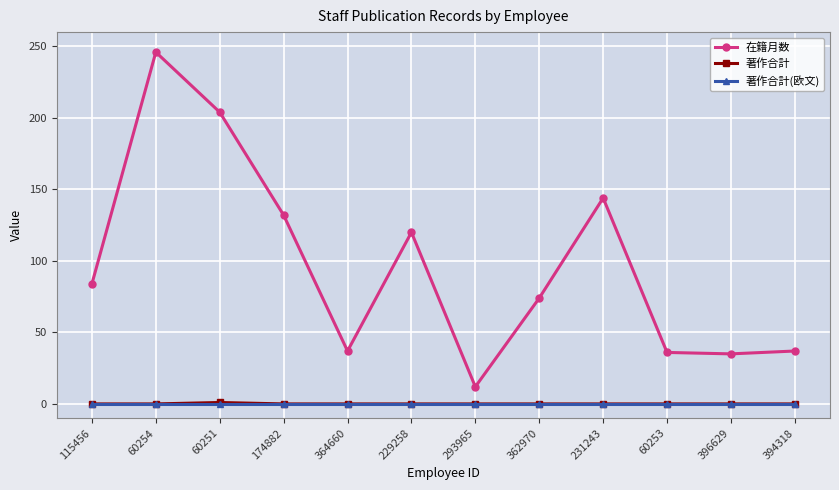

What is the greatest value displayed?

246